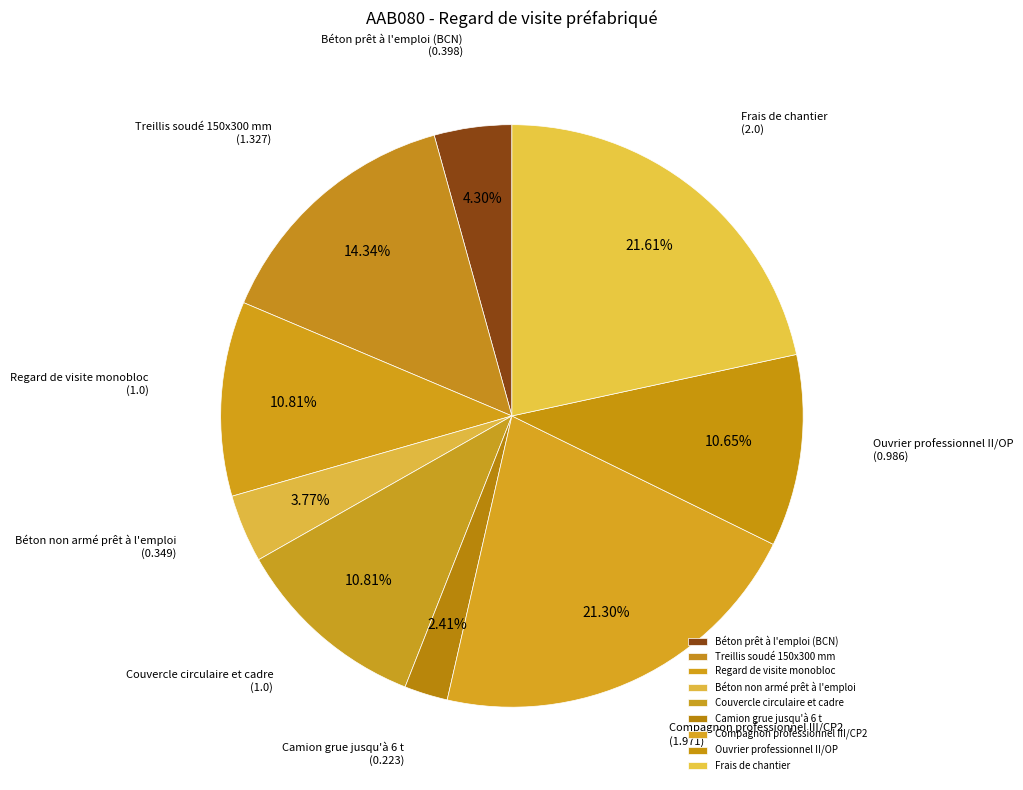

How many slices are in this pie chart?

9